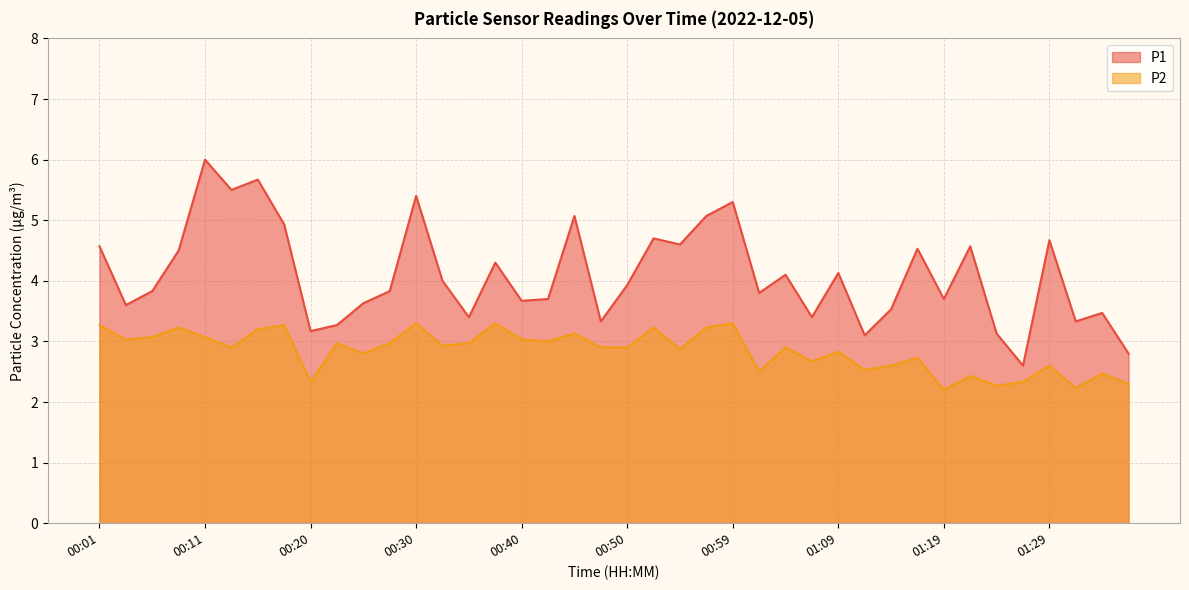

Rank the series at 00:52 from lowest to highest value.

P2, P1